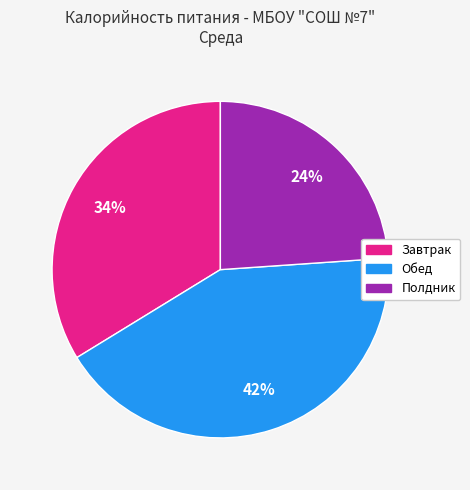

Rank the categories by value from lowest to highest.

Полдник, Завтрак, Обед